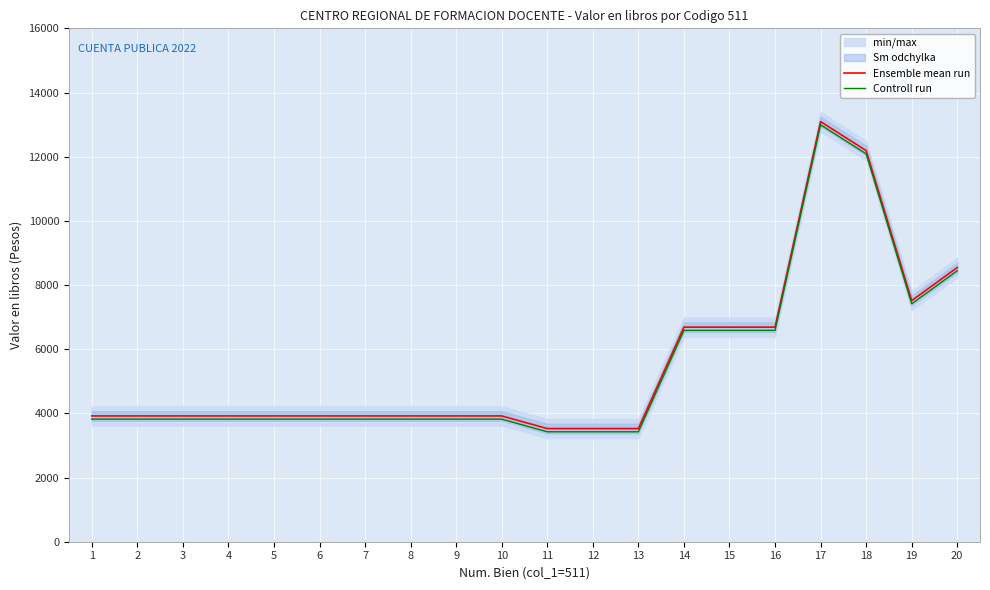

What is the spread (max minus min) of values at 11?

100.0